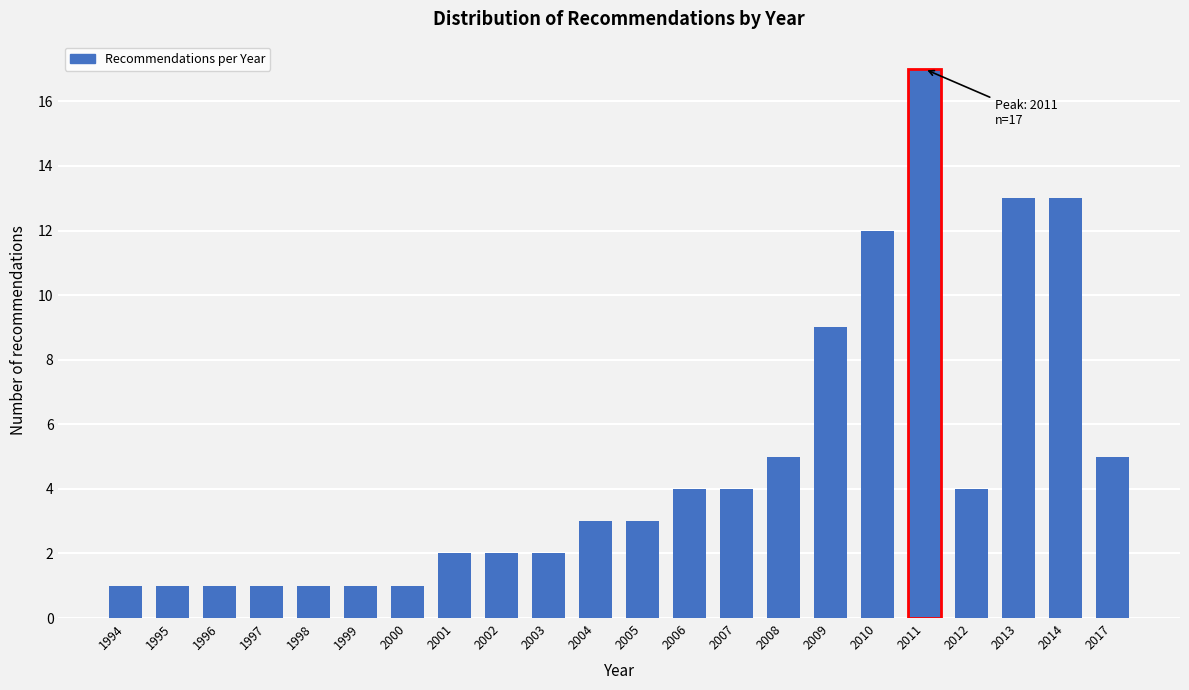

Reading left to right, what are all the values shown in this chart?

1994=1	1995=1	1996=1	1997=1	1998=1	1999=1	2000=1	2001=2	2002=2	2003=2	2004=3	2005=3	2006=4	2007=4	2008=5	2009=9	2010=12	2011=17	2012=4	2013=13	2014=13	2017=5